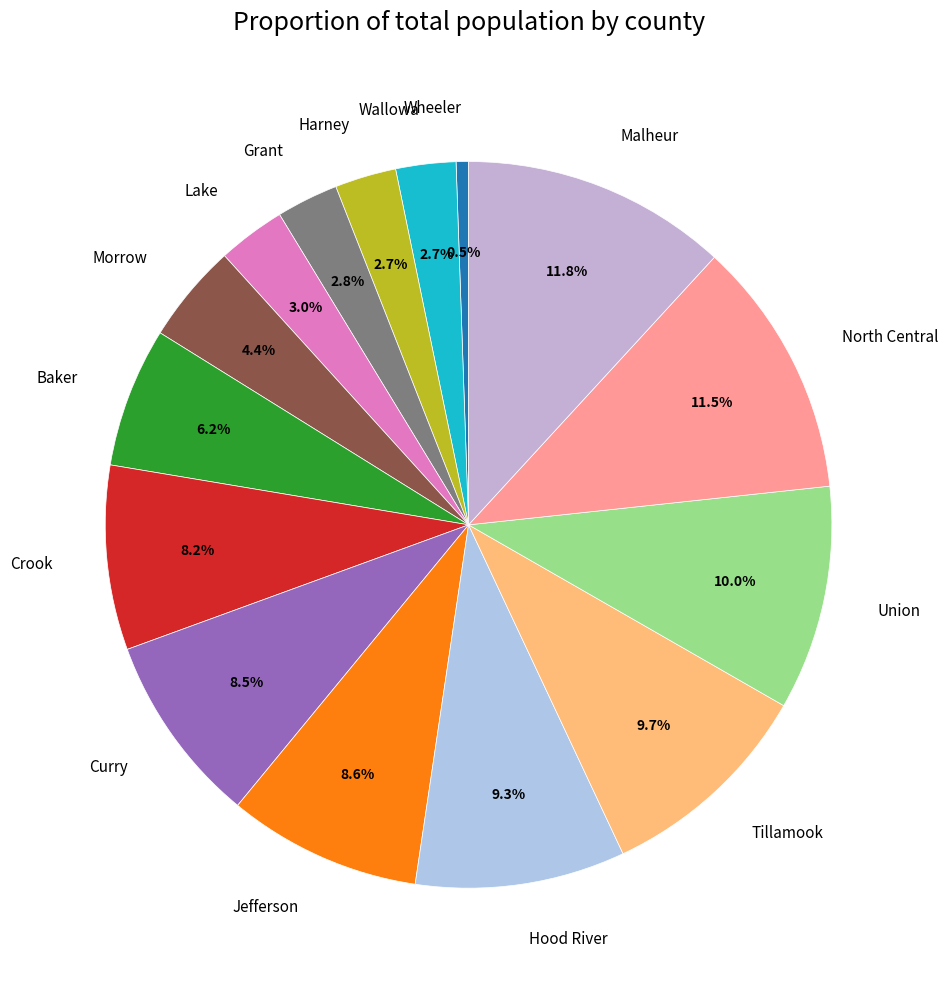

Does Malheur represent more than half of the total?

No